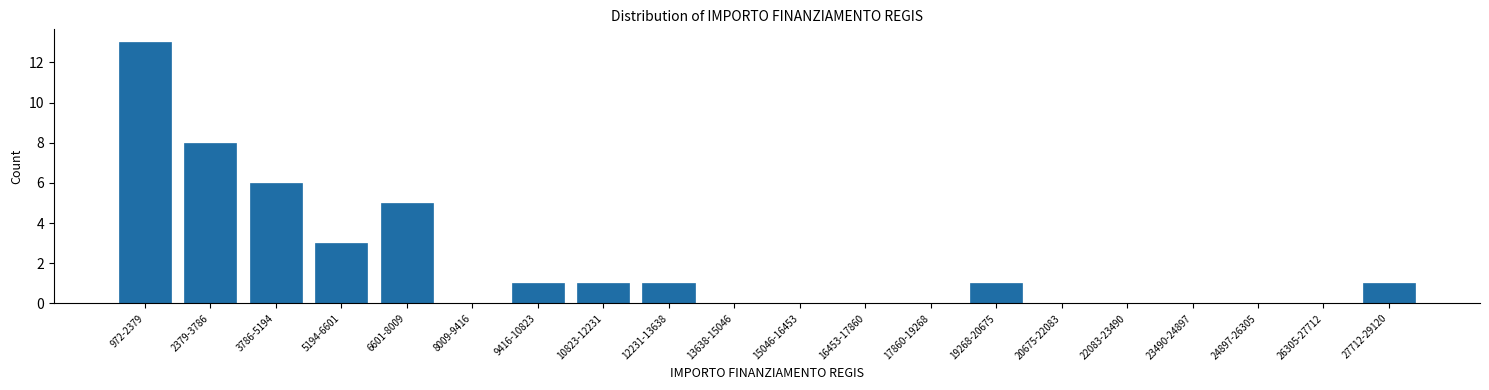

Reading left to right, extract all data points from this chart.

972-2379=13	2379-3786=8	3786-5194=6	5194-6601=3	6601-8009=5	8009-9416=0	9416-10823=1	10823-12231=1	12231-13638=1	13638-15046=0	15046-16453=0	16453-17860=0	17860-19268=0	19268-20675=1	20675-22083=0	22083-23490=0	23490-24897=0	24897-26305=0	26305-27712=0	27712-29120=1